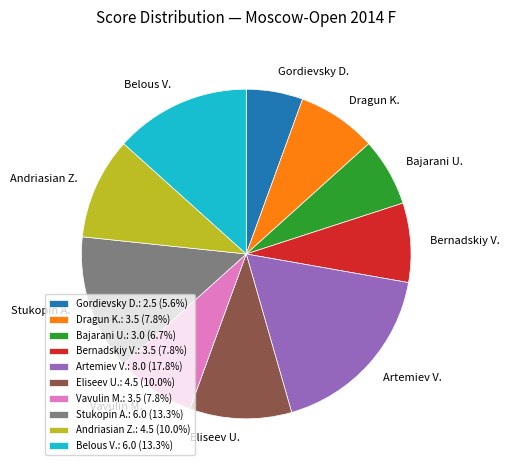

Combined, do Eliseev U.: 4.5 (10.0%) and Bernadskiy V.: 3.5 (7.8%) account for over 50%?

No